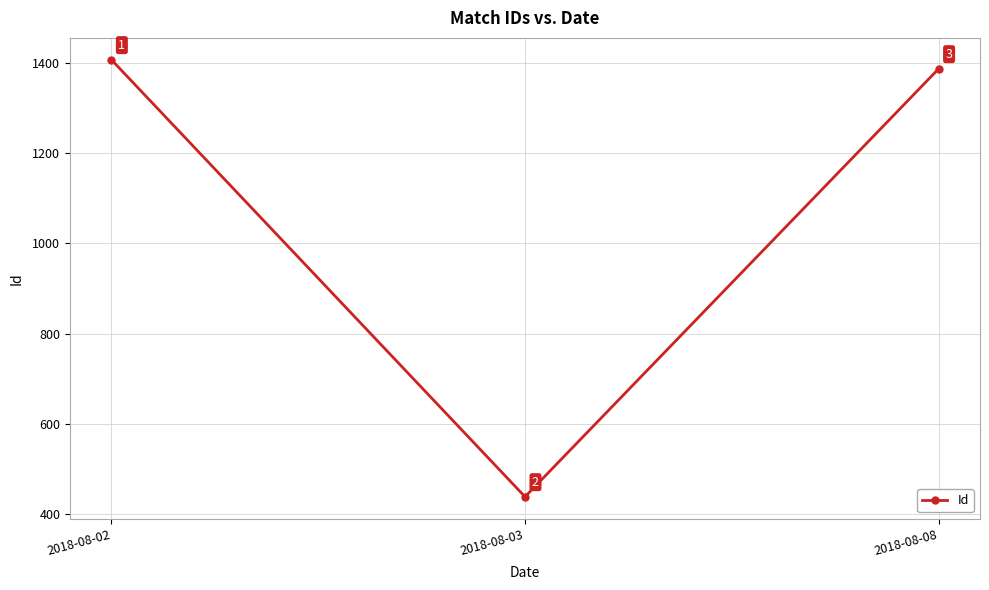

What is the minimum value shown in the chart?

439